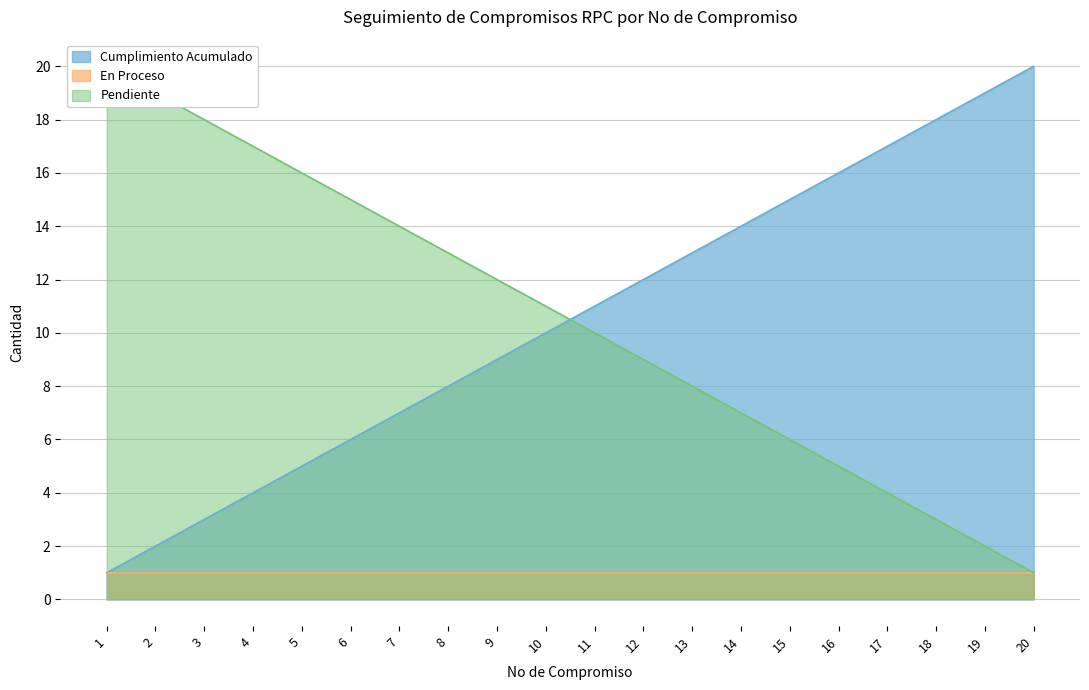

True or false: Cumplimiento Acumulado has more than 0 interior local peaks.

False